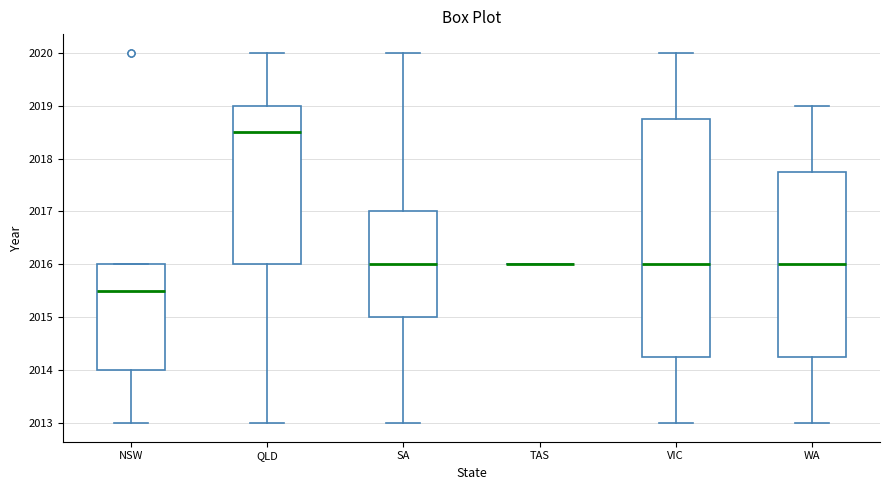

Where does the upper whisker of the box for WA end on the y-axis? The values are not printed on the chart, so give them approximately, as read against the axis.

2019.0